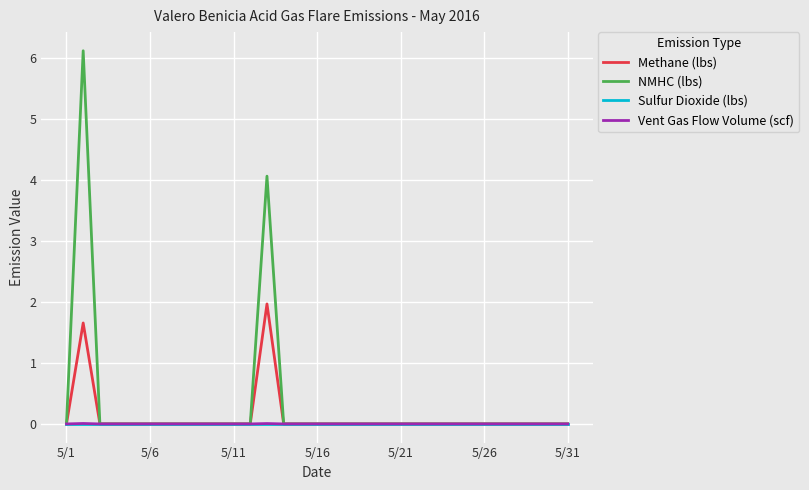

What is the maximum value for Methane (lbs)?

2.0